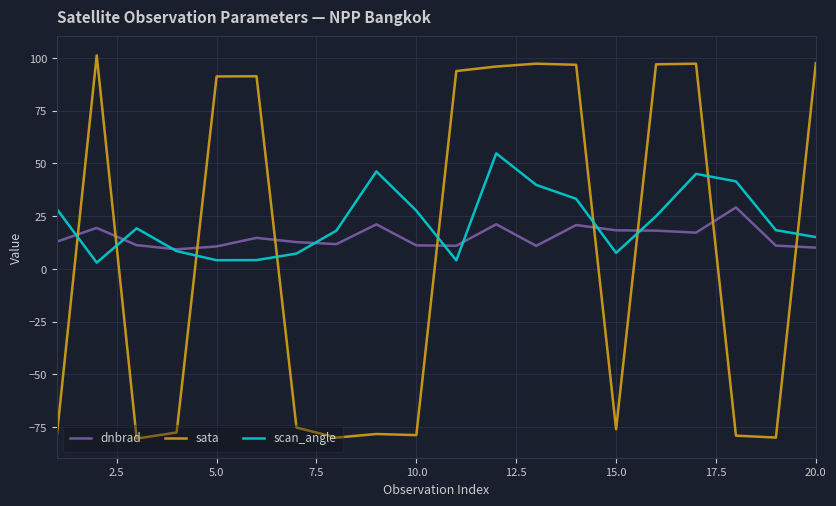

What is the greatest value displayed?

101.2